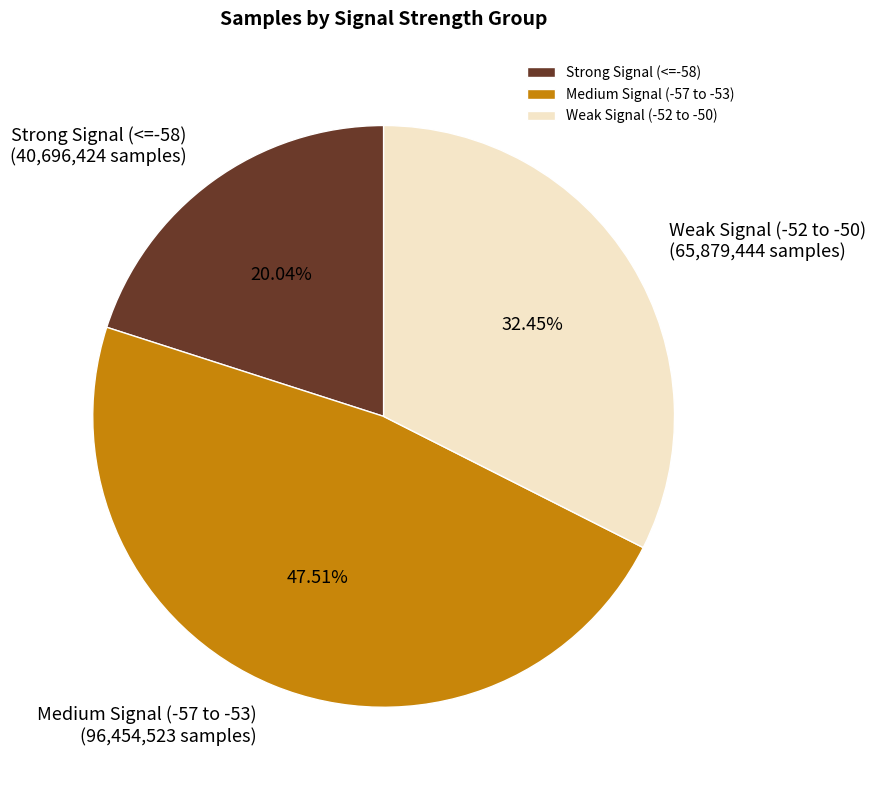

Rank the categories by value from highest to lowest.

Medium Signal (-57 to -53), Weak Signal (-52 to -50), Strong Signal (<=-58)